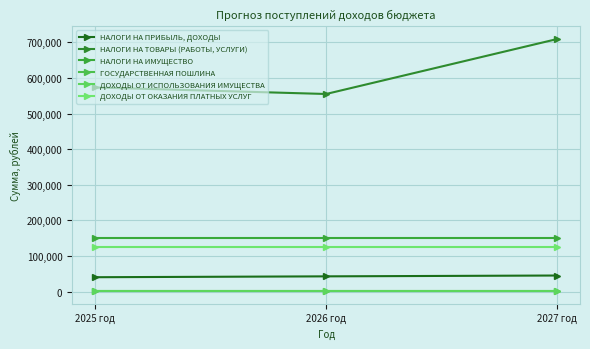

Which series has the widest spread of values?

НАЛОГИ НА ТОВАРЫ (РАБОТЫ, УСЛУГИ)